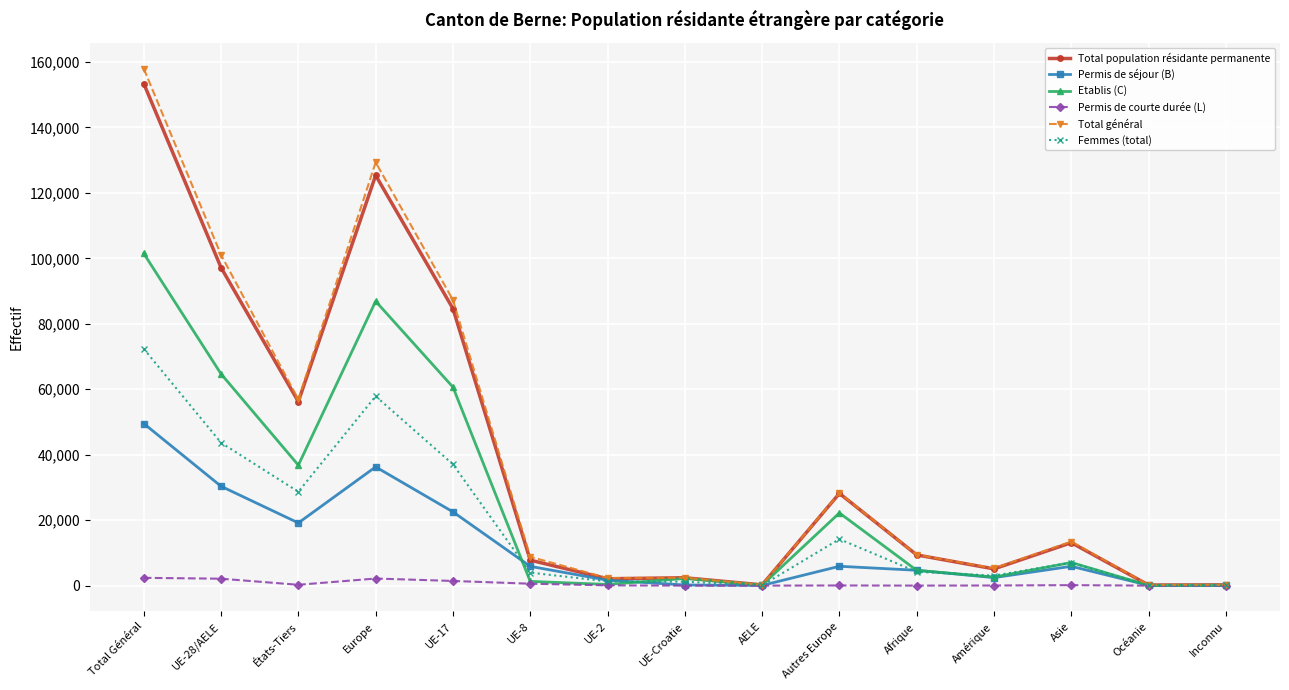

At which category does Etablis (C) reach its first local peak?

Europe